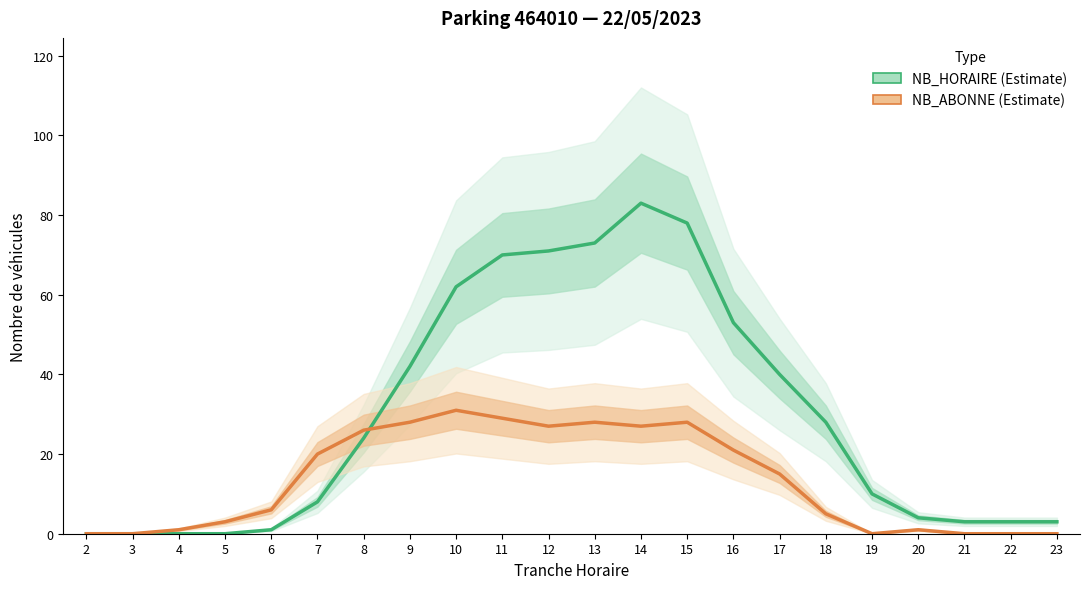

Is the value of NB_ABONNE at 2 greater than the value of NB_HORAIRE at 22?

No